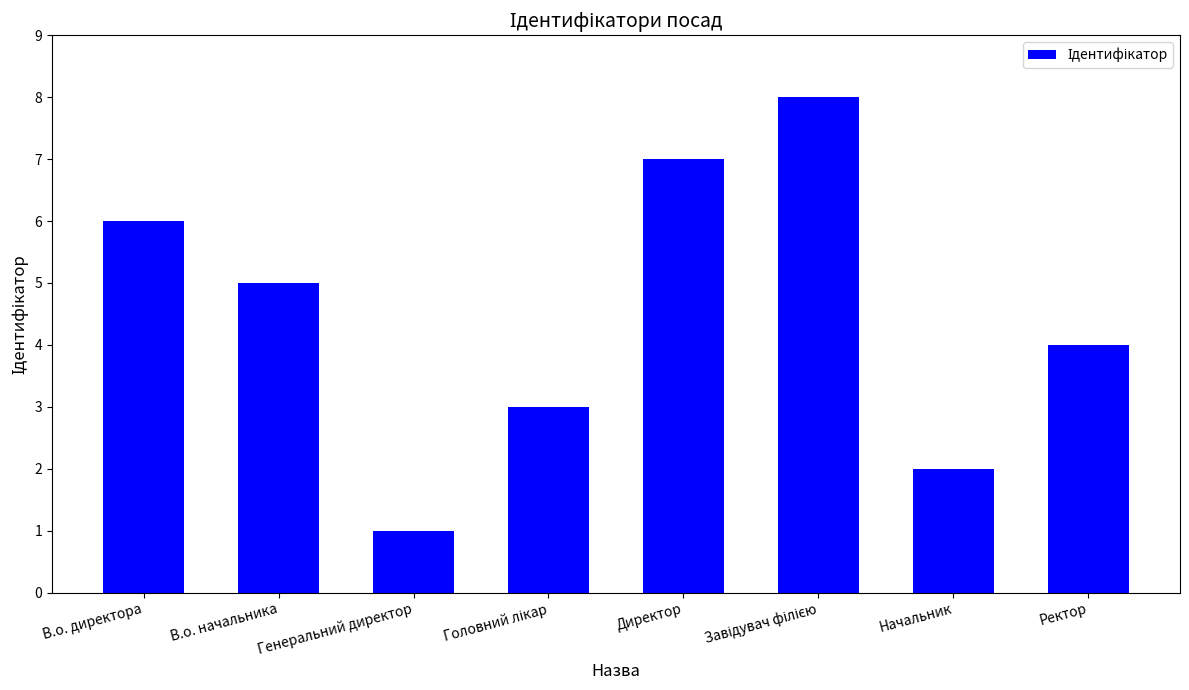

What is the difference between the second highest and minimum values?

6